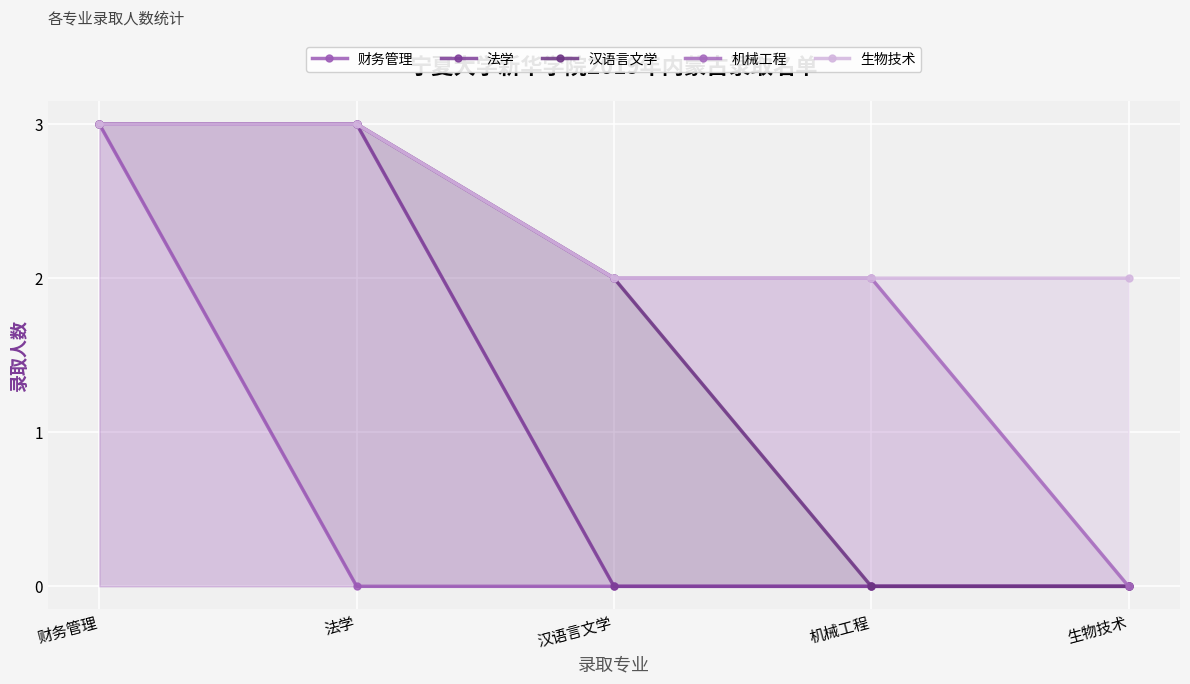

Rank the series by their maximum value, from highest to lowest.

财务管理, 法学, 汉语言文学, 机械工程, 生物技术